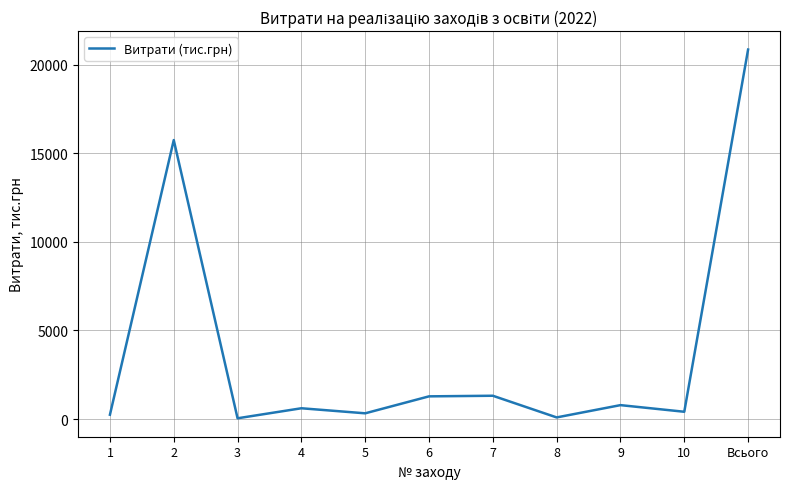

Count the number of categories in the chart.

11